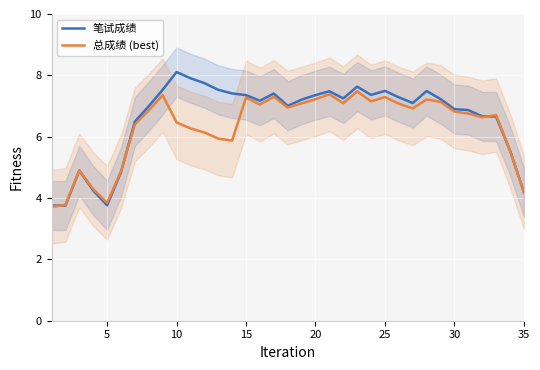

What is the difference between the maximum and minimum values in the 总成绩 (best) series?

3.8